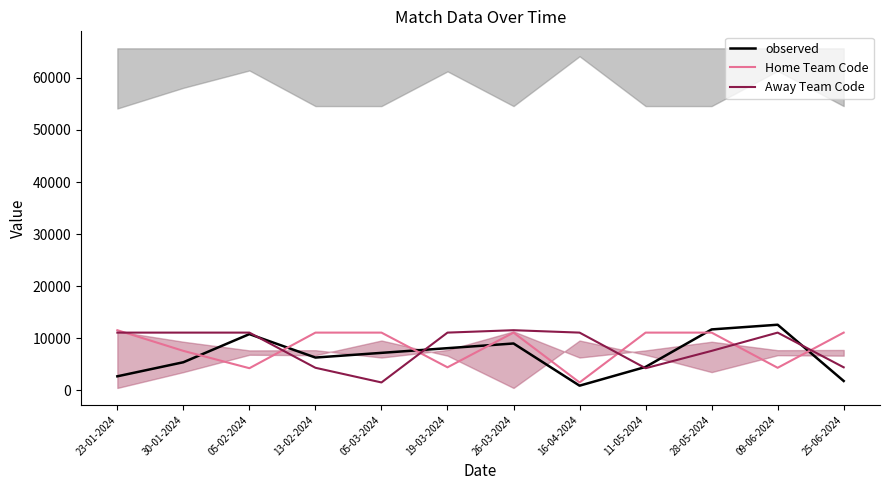

Rank the series at 30-01-2024 from lowest to highest value.

observed, Home Team Code, Away Team Code